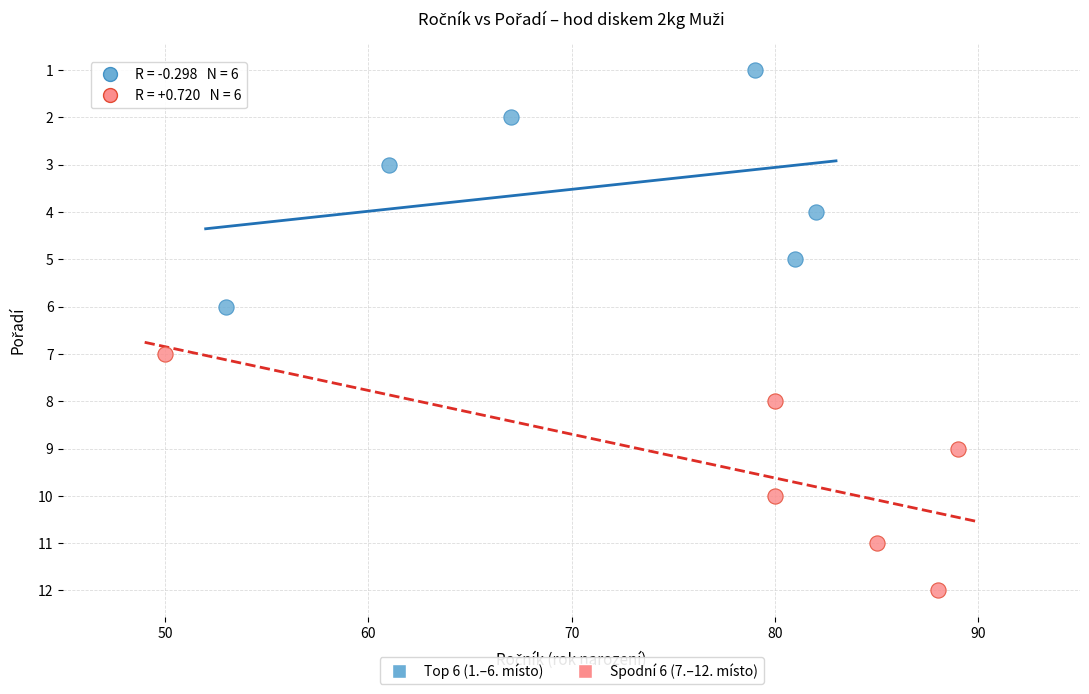

Which series reaches the maximum Y coordinate?

Spodní 6 (7.–12. místo)